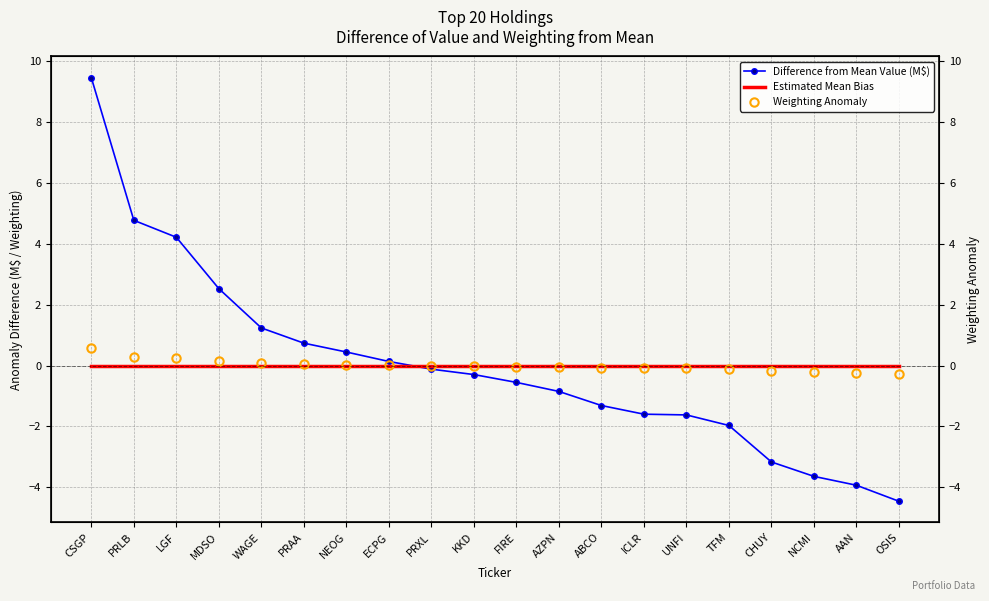

What is the label of the 14th point from the right?

NEOG